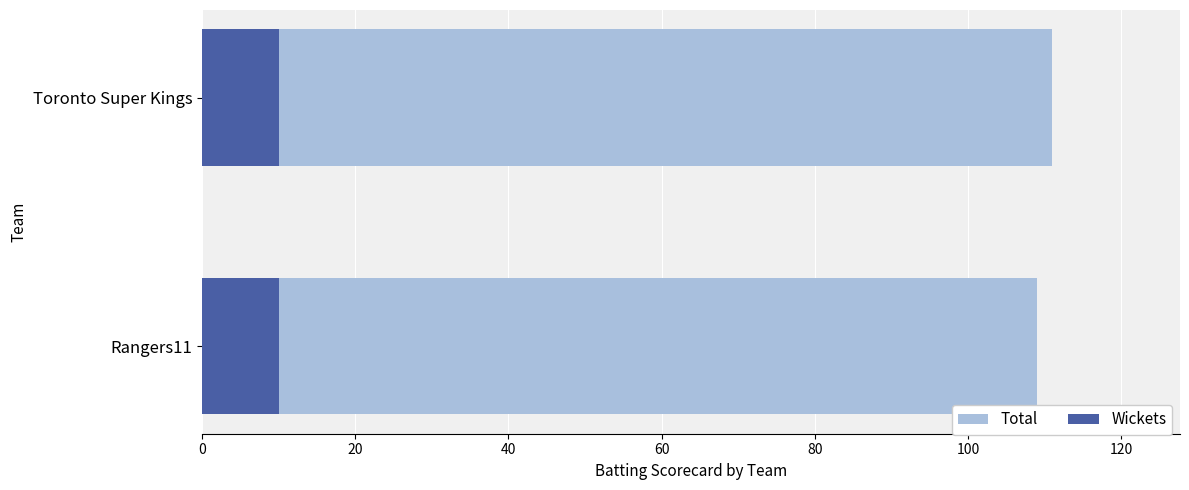

What is the value of the Total bar at the 1st from the left?

109.0